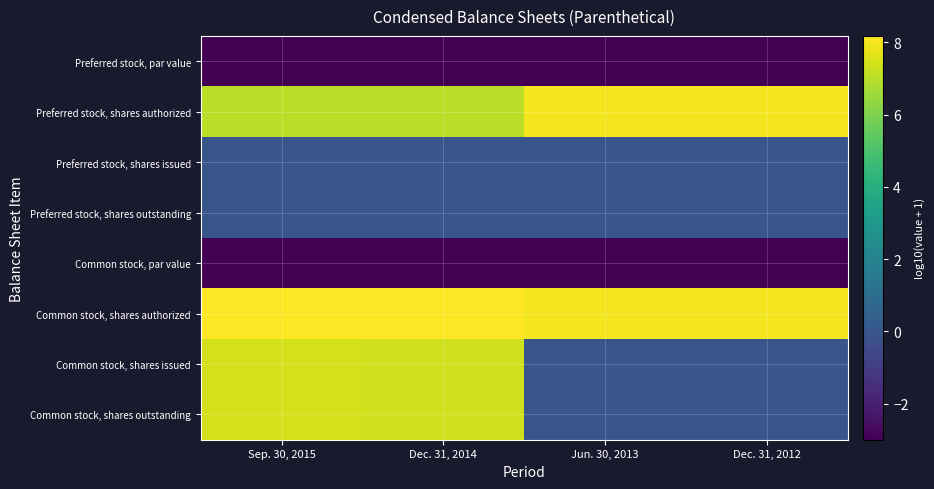

Rank the series at Dec. 31, 2014 from lowest to highest value.

Preferred stock, par value, Common stock, par value, Preferred stock, shares issued, Preferred stock, shares outstanding, Preferred stock, shares authorized, Common stock, shares issued, Common stock, shares outstanding, Common stock, shares authorized